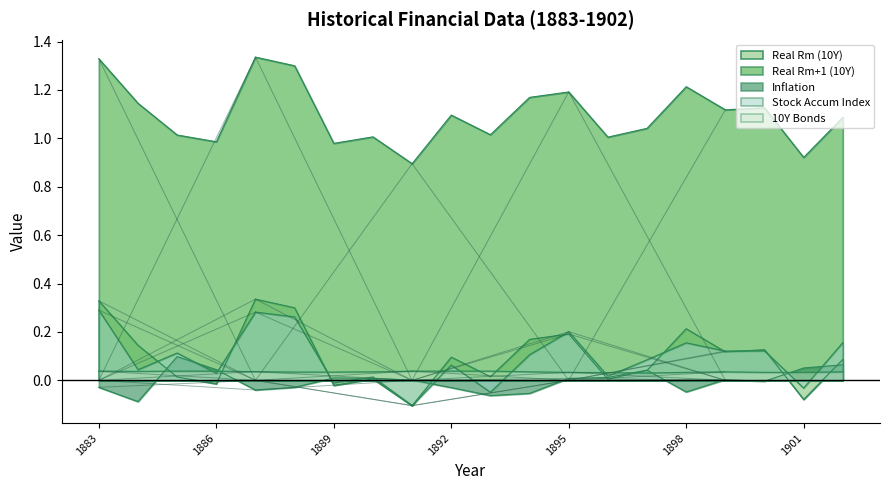

Between 1883 and 1885, which is larger?

1883